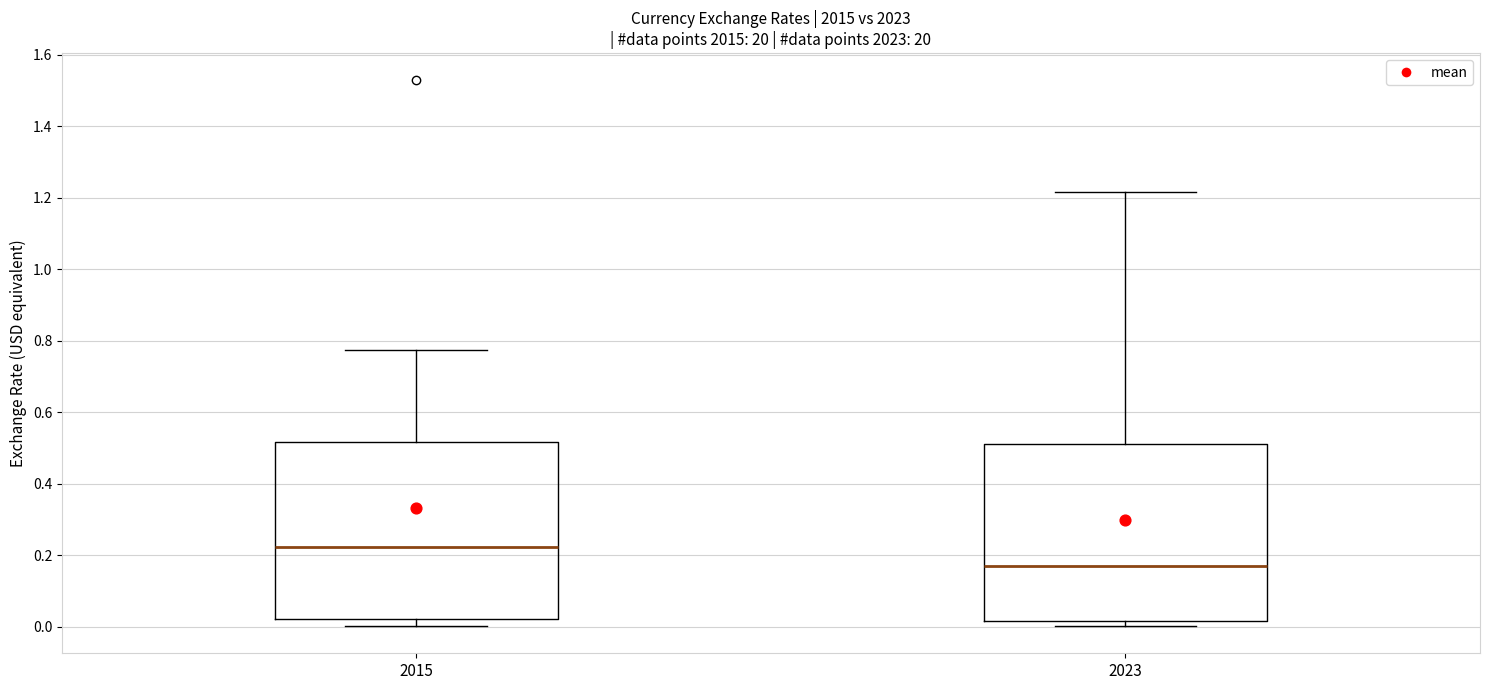

Reading left to right, transcribe this box plot: for each box, give where its median line is, the range the box spans, and where its two whiskers end, as read against the y-axis. The values are not printed on the chart, so give them approximately, as read against the axis.

2015: median 0.22, box 0.02 to 0.52, whiskers 0.00 to 0.78
2023: median 0.18, box 0.02 to 0.52, whiskers 0.00 to 1.22